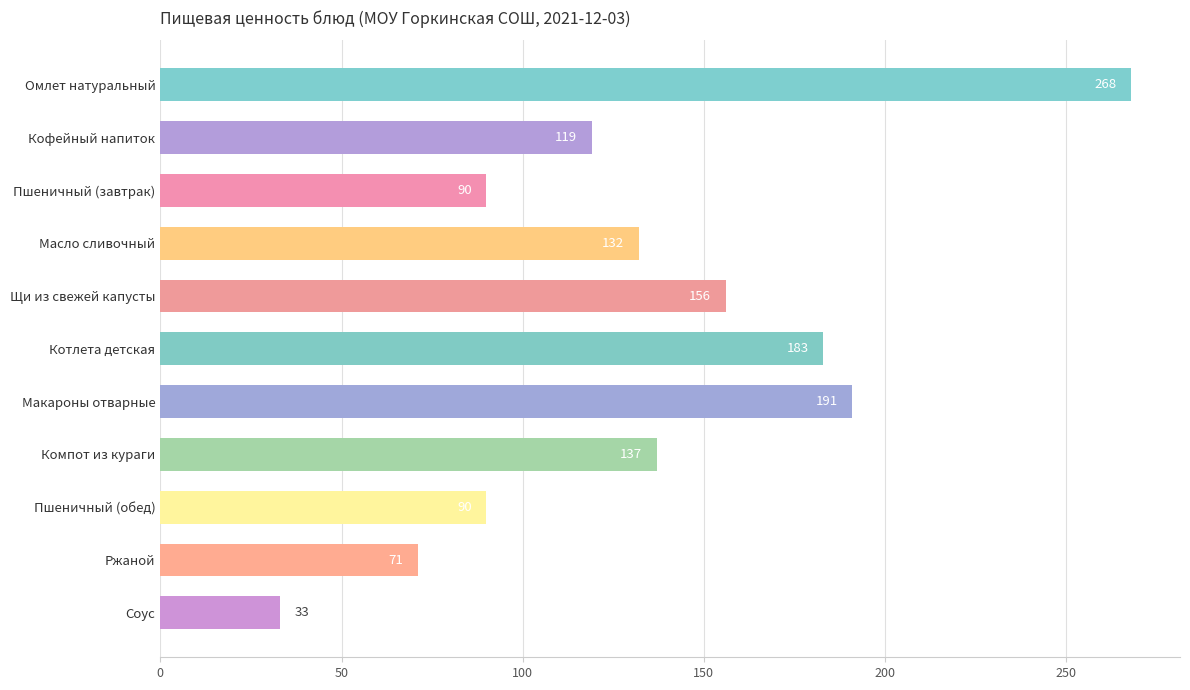

What is the smallest value displayed?

33